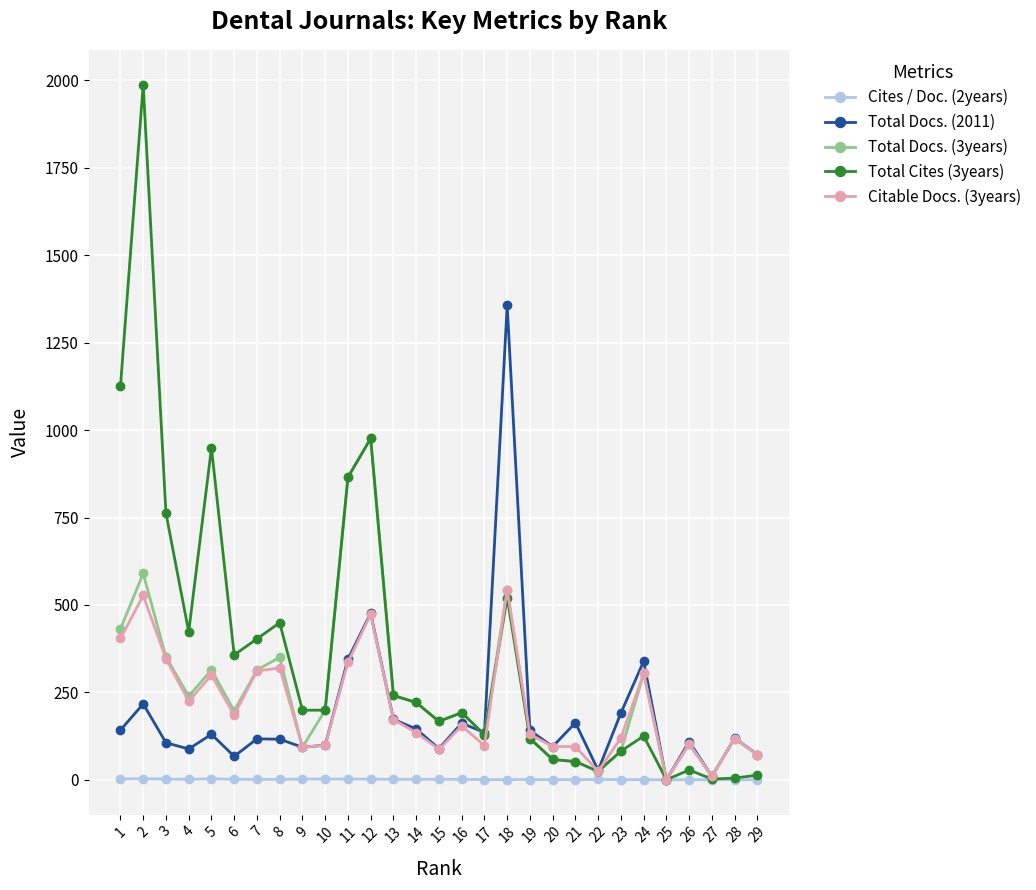

What are all the series names shown in the legend?

Cites / Doc. (2years), Total Docs. (2011), Total Docs. (3years), Total Cites (3years), Citable Docs. (3years)